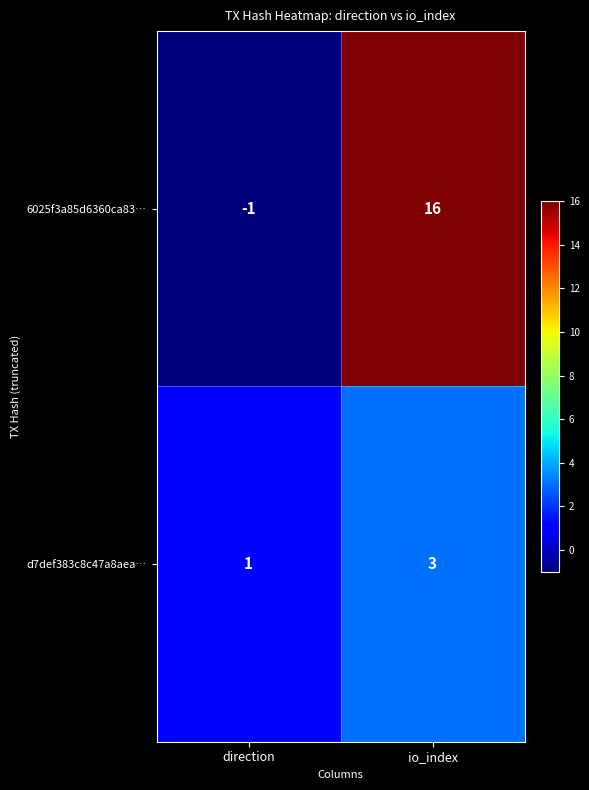

How many series are shown in this chart?

2